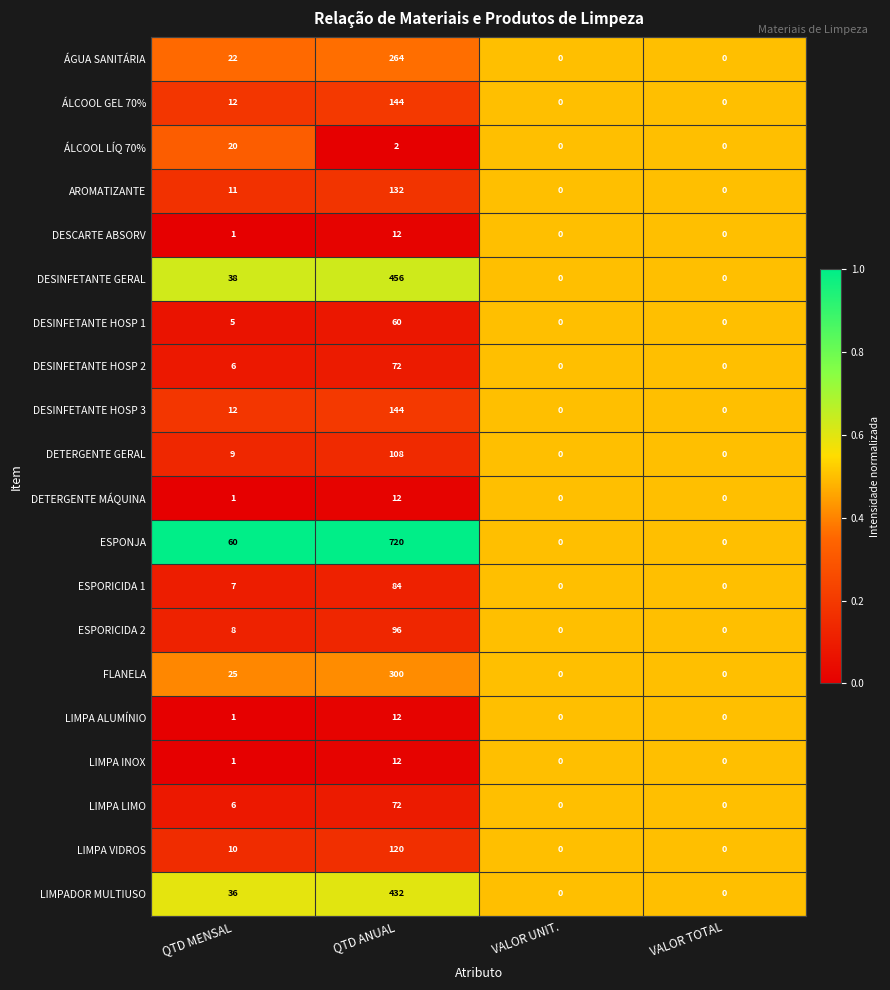

What is the difference between the maximum and minimum values in the AROMATIZANTE series?

132